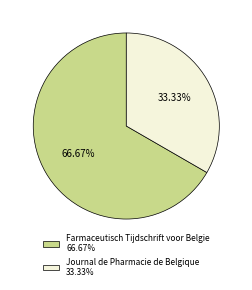

How many segments does this pie chart have?

2